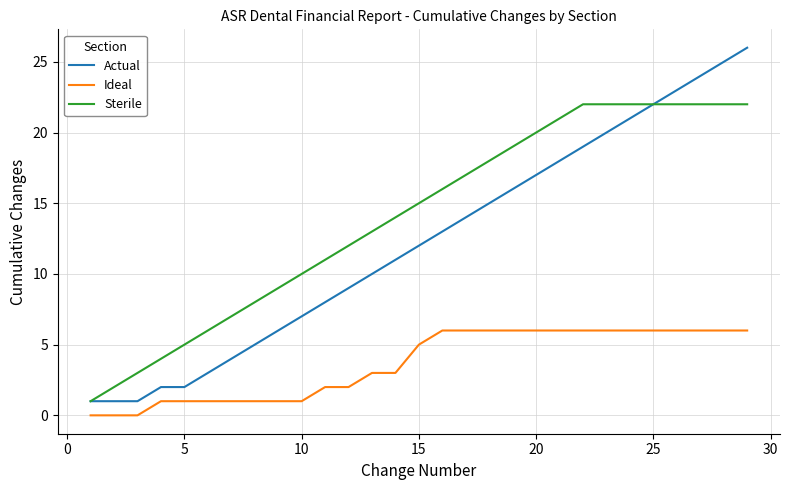

True or false: Ideal and Sterile cross at least once.

False